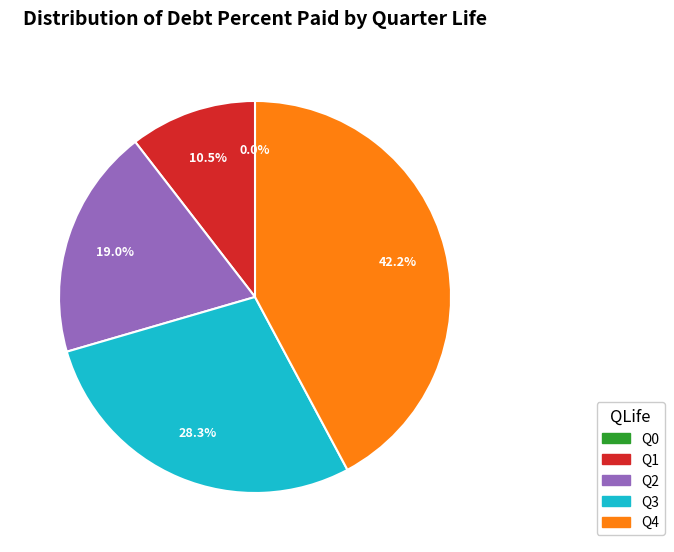

Is the sum of Q2 and Q3 greater than half?

No